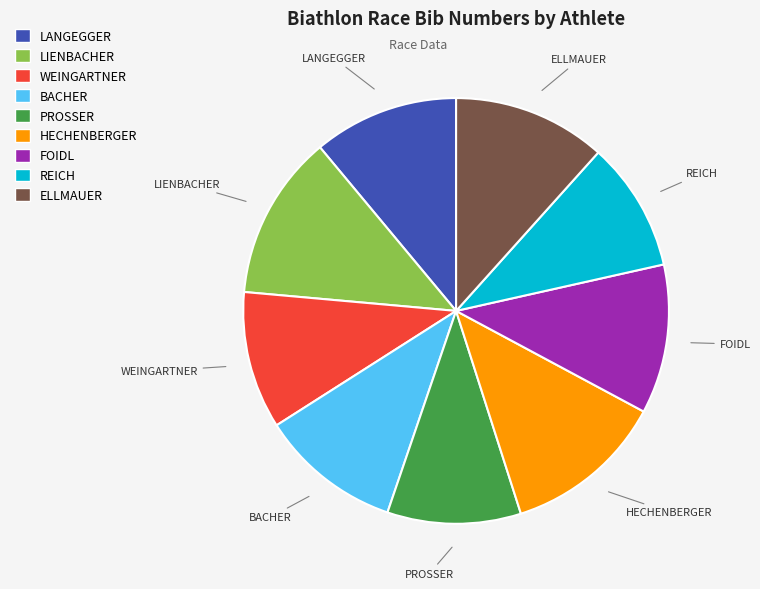

Approximately how many times larger is the value at FOIDL compared to REICH?

1.2